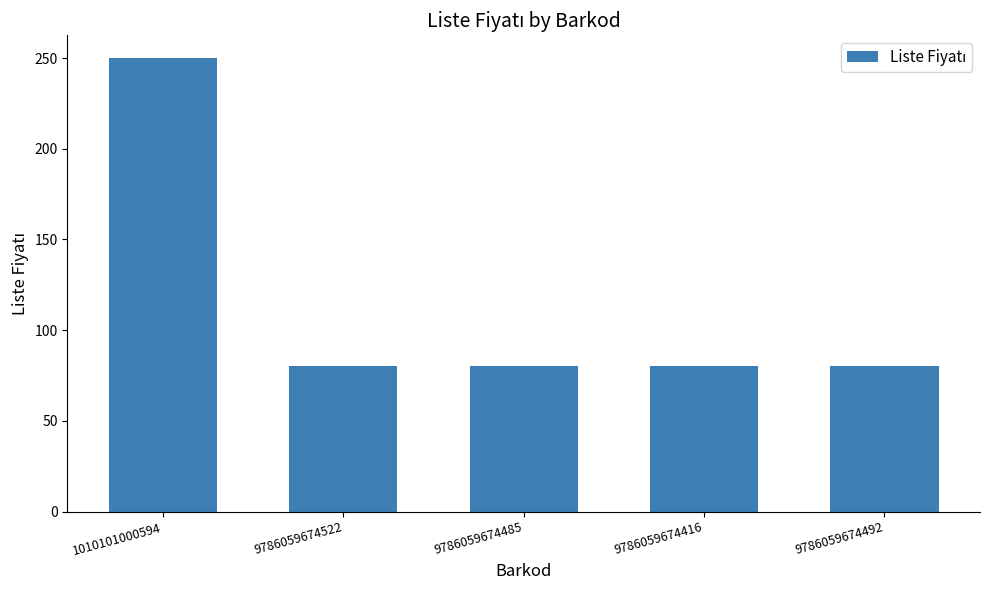

What is the difference between the maximum and second lowest values?

170